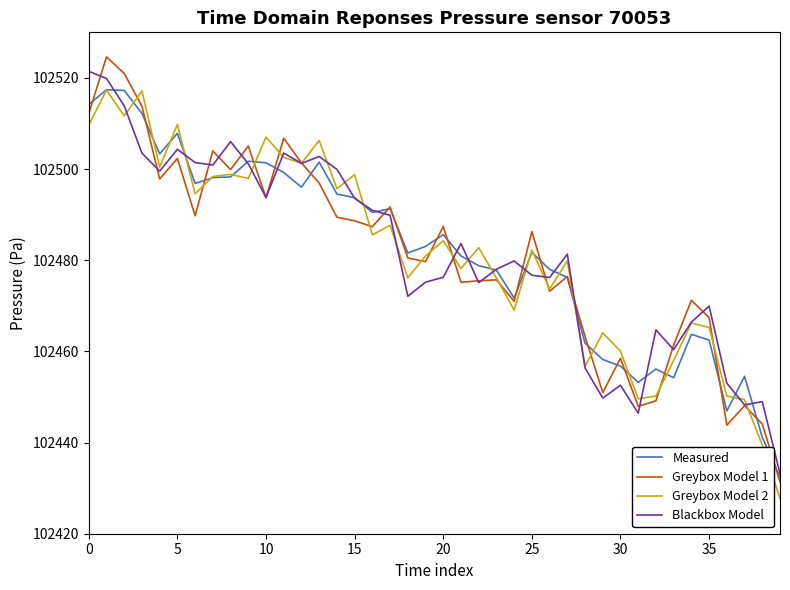

What is the minimum value shown in the chart?

102427.8